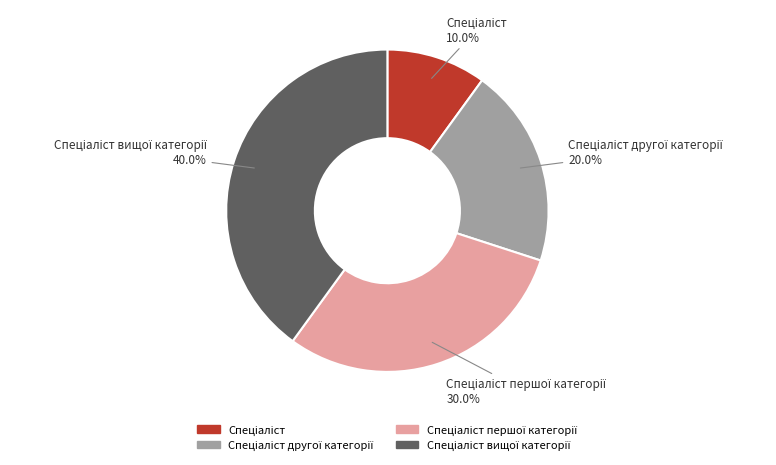

Is there any slice that represents more than half of the pie?

No